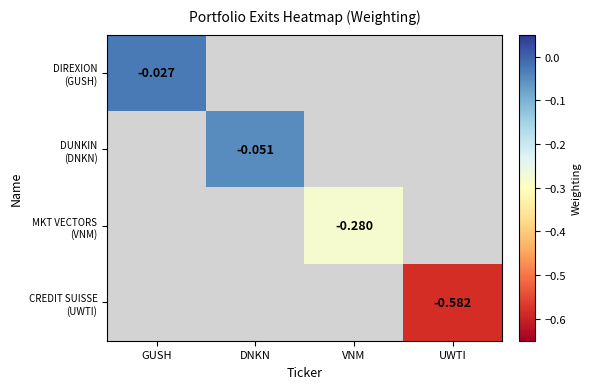

List the labels in order of MKT VECTORS (VNM) value, largest first.

GUSH, DNKN, VNM, UWTI